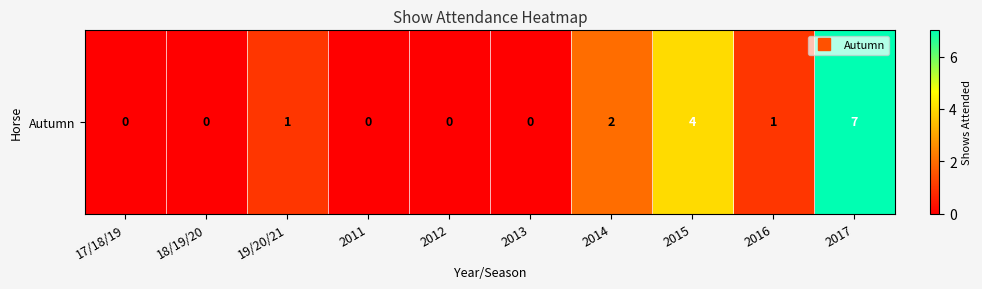

How many distinct data groups are displayed?

1